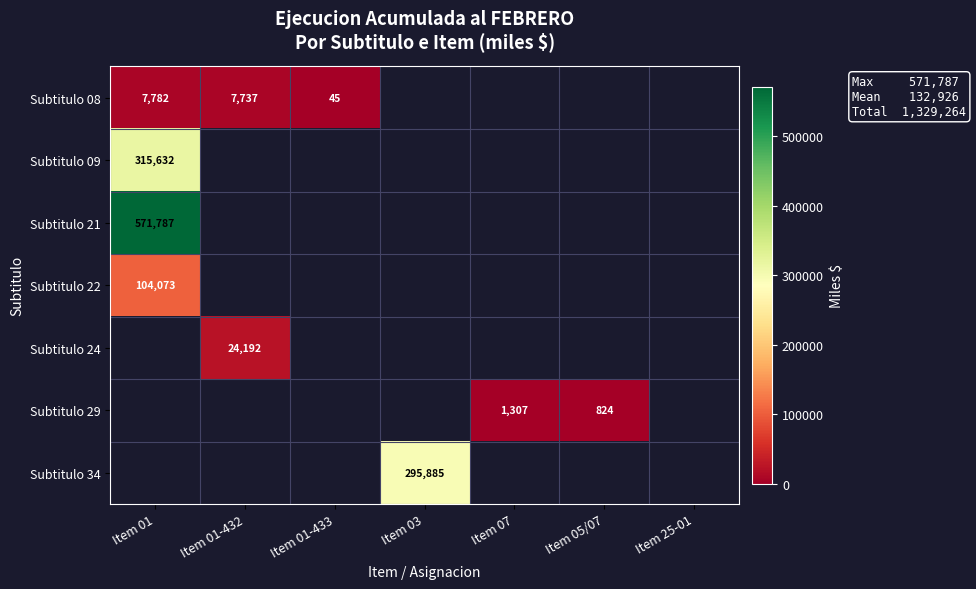

What is the difference between the Subtitulo 08 values at Item 01-432 and Item 01-433?

7692